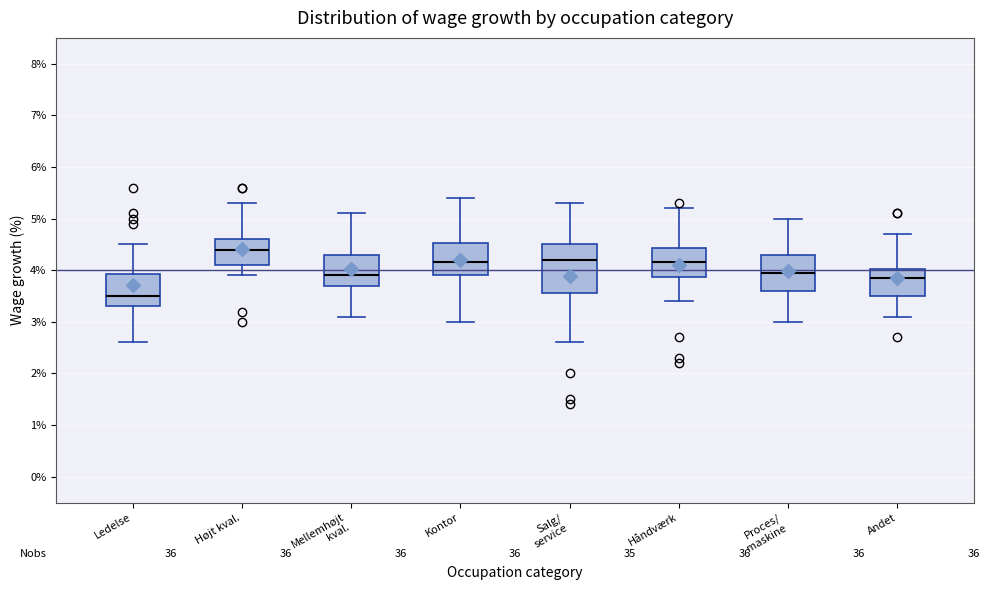

Reading left to right, transcribe this box plot: for each box, give where its median line is, the range the box spans, and where its two whiskers end, as read against the y-axis. The values are not printed on the chart, so give them approximately, as read against the axis.

Ledelse: median 3.5, box 3.3 to 3.9, whiskers 2.6 to 4.5
Højt kval.: median 4.4, box 4.1 to 4.6, whiskers 3.9 to 5.3
Mellemhøjt kval.: median 3.9, box 3.7 to 4.3, whiskers 3.1 to 5.1
Kontor: median 4.2, box 3.9 to 4.5, whiskers 3.0 to 5.4
Salg/ service: median 4.2, box 3.6 to 4.5, whiskers 2.6 to 5.3
Håndværk: median 4.2, box 3.9 to 4.4, whiskers 3.4 to 5.2
Proces/ maskine: median 4.0, box 3.6 to 4.3, whiskers 3.0 to 5.0
Andet: median 3.9, box 3.5 to 4.0, whiskers 3.1 to 4.7